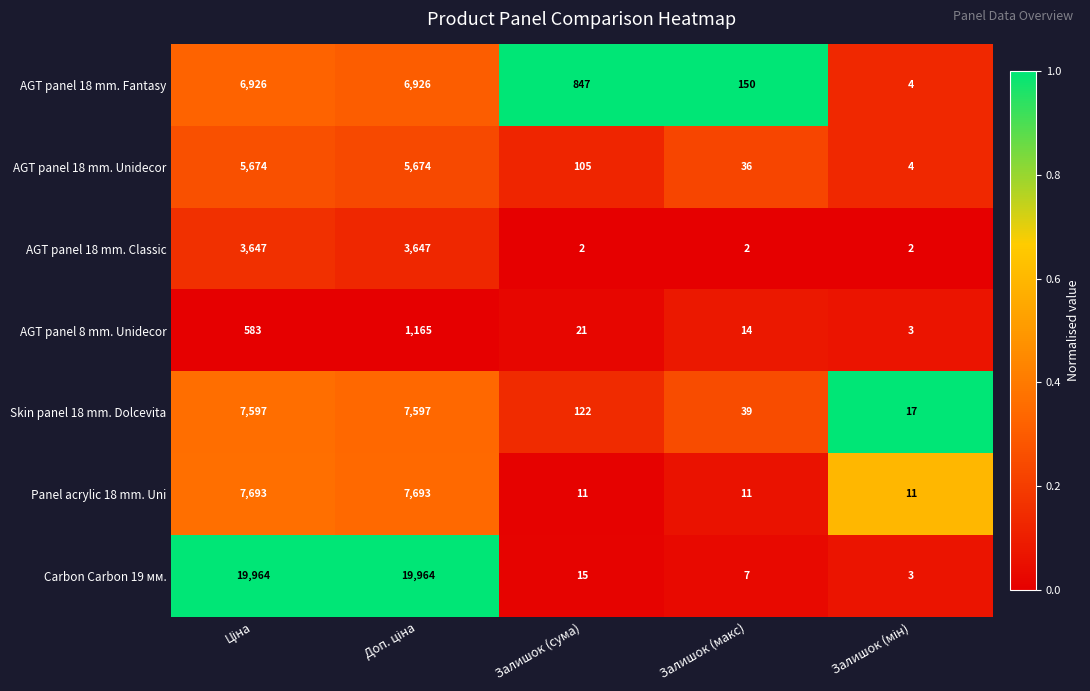

What is the sum of all AGT panel 18 mm. Fantasy values?

14853